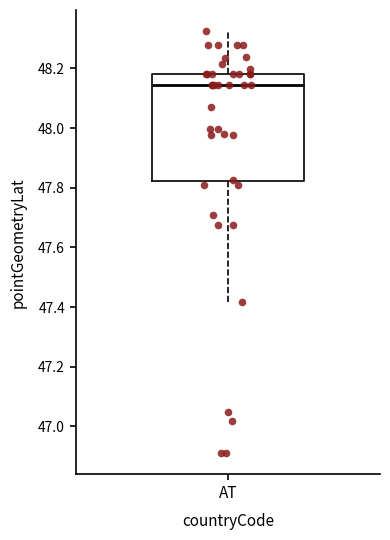

Where does the median line of the box for AT sit on the y-axis? The values are not printed on the chart, so give them approximately, as read against the axis.

48.14